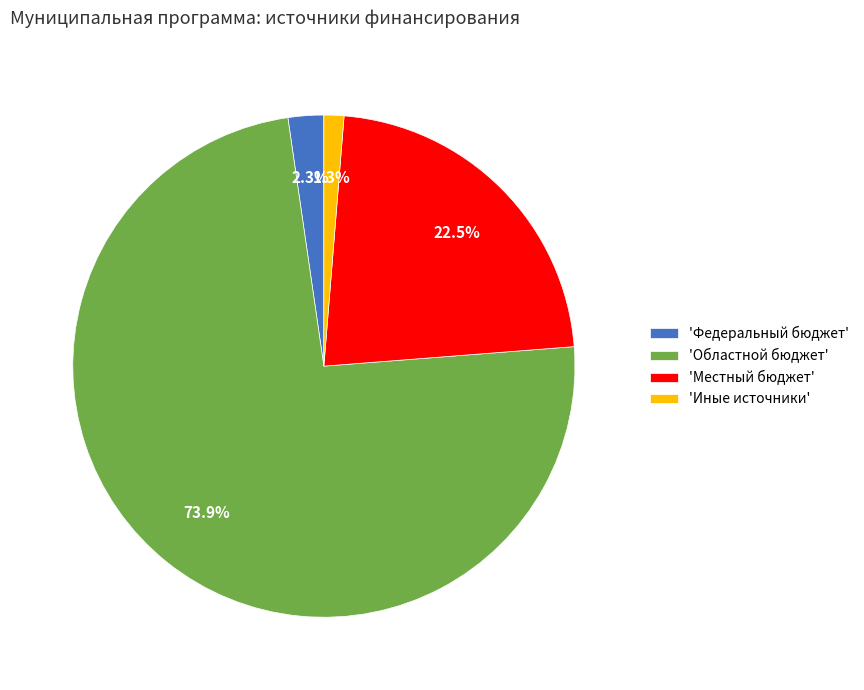

Rank the categories by value from lowest to highest.

'Иные источники', 'Федеральный бюджет', 'Местный бюджет', 'Областной бюджет'